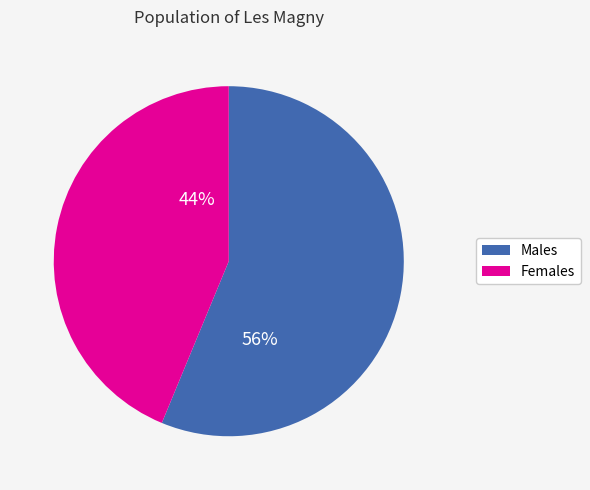

Is it true that Females is 44% of the pie?

True